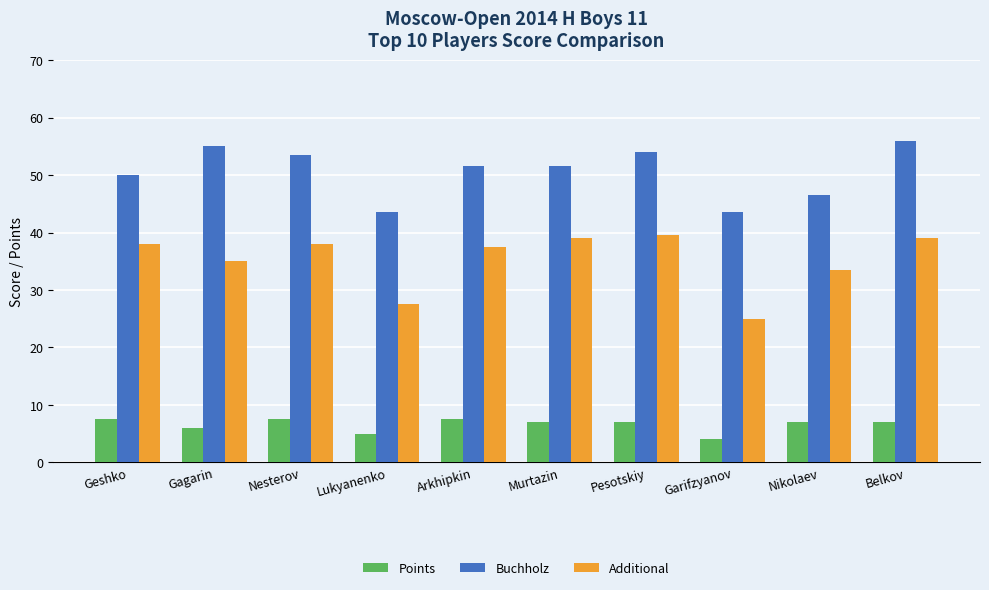

How many data points in Buchholz are above 51?

6